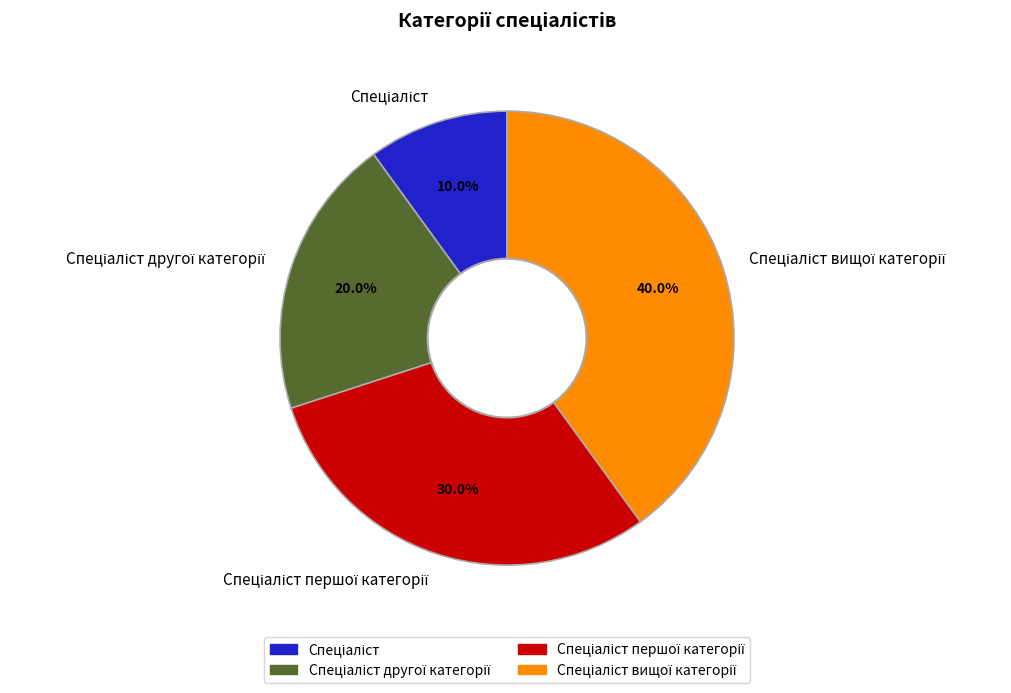

How many slices are in this pie chart?

4